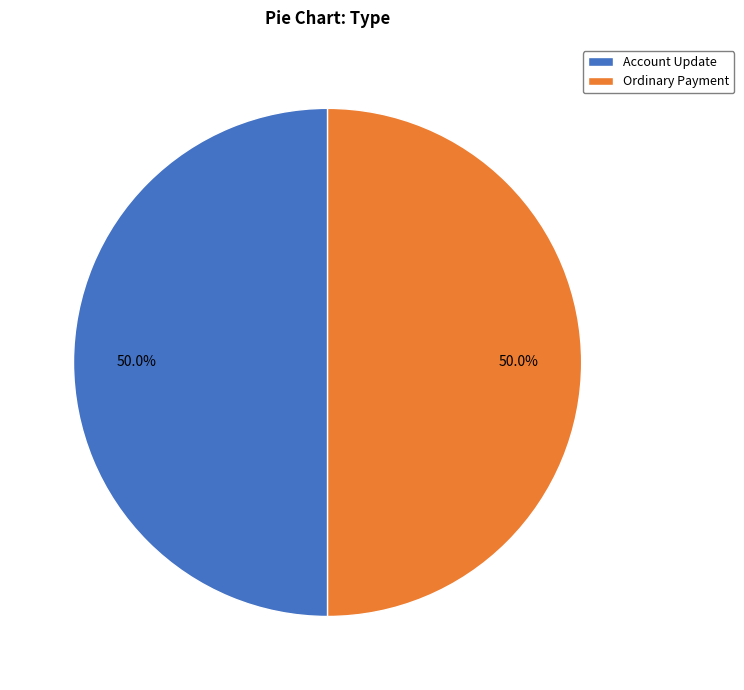

What is the ratio of the value at Account Update to the value at Ordinary Payment?

1.0